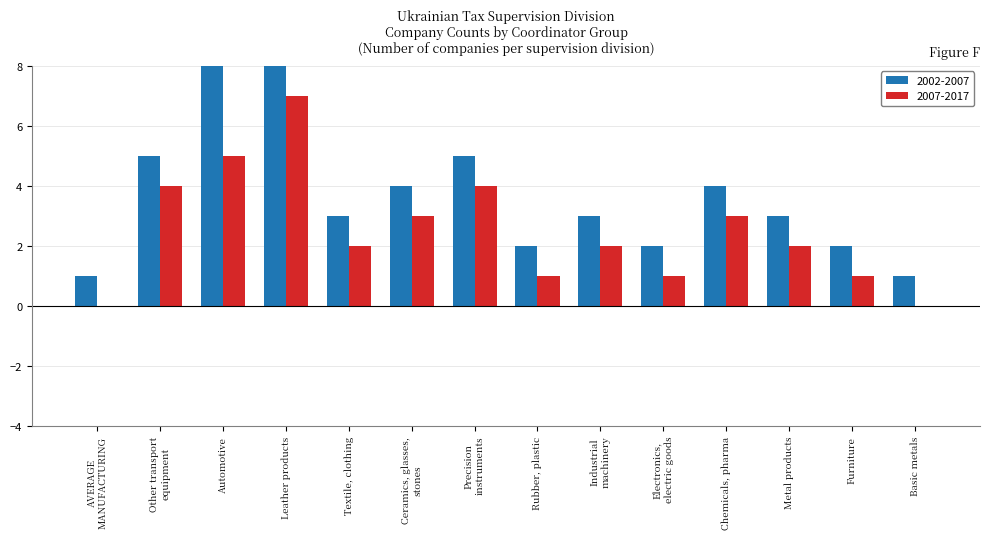

At which label does 2007-2017 reach its peak?

Leather products